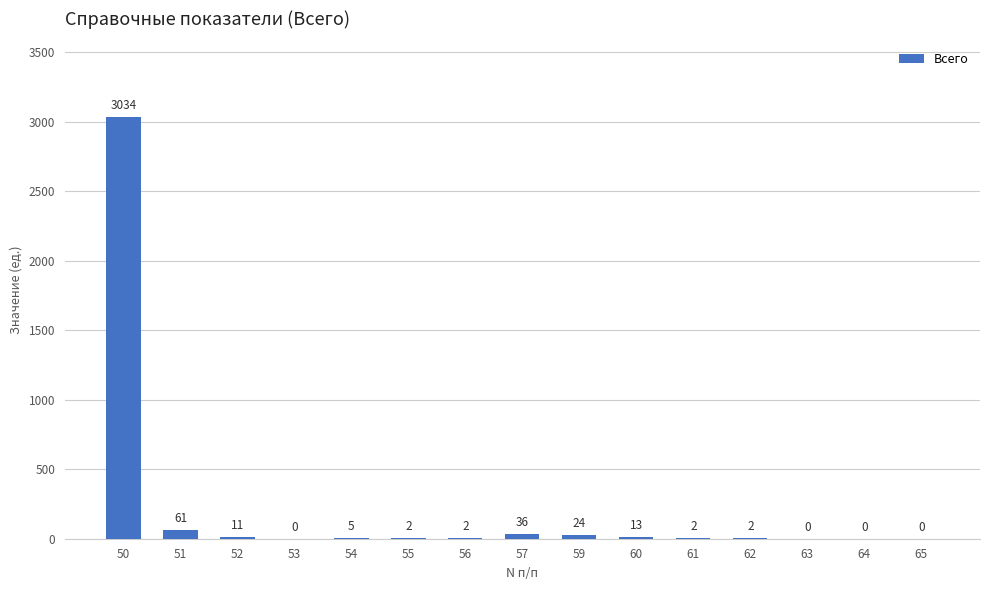

What is the sum of the values at 55 and 52?

13